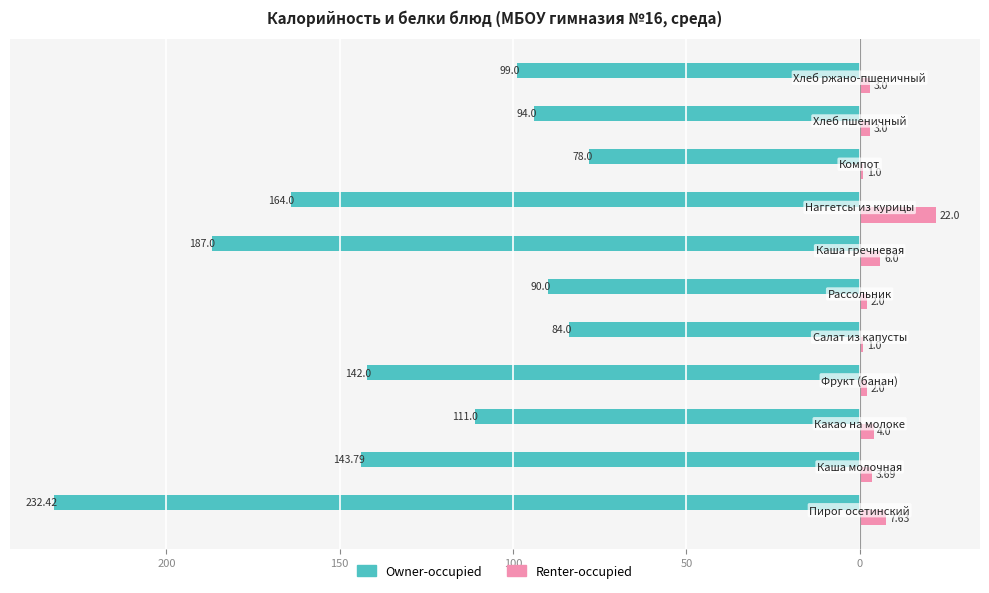

What are all the series names shown in the legend?

Owner-occupied, Renter-occupied